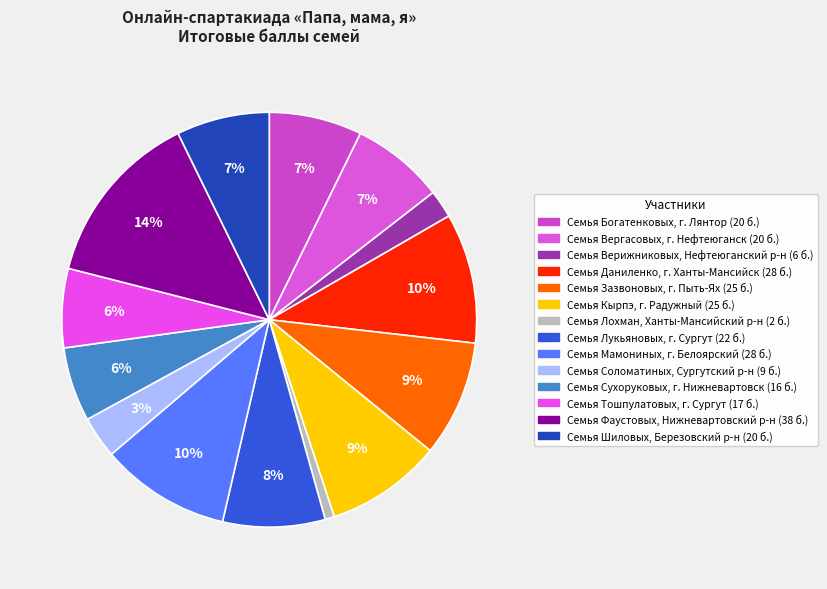

To the nearest percent, what is the difference between the Семья Верижниковых, Нефтеюганский р-н and Семья Кырпэ, г. Радужный slice percentages?

7%